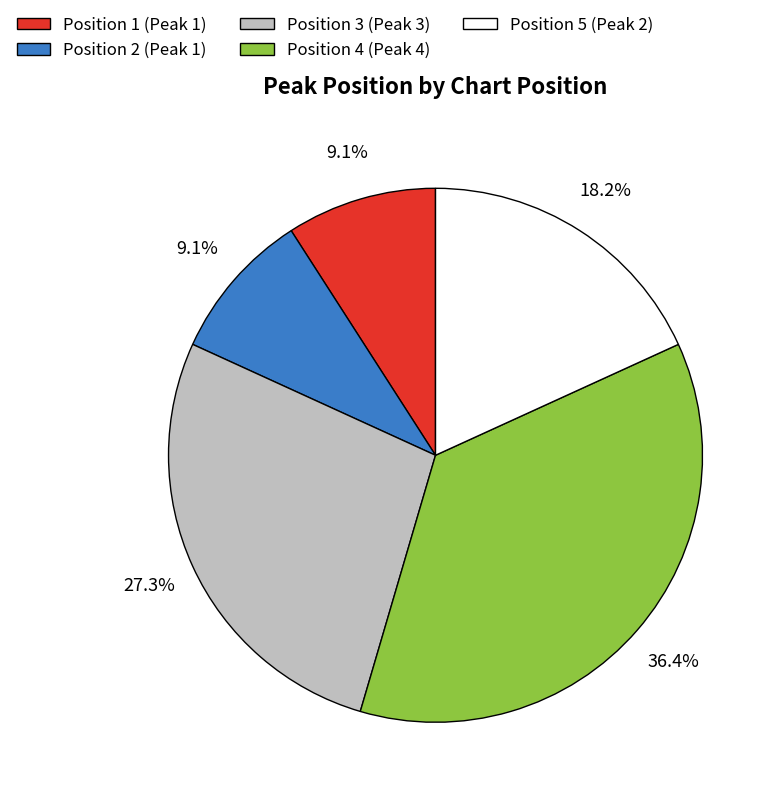

Does Position 4 (Peak 4) represent more than half of the total?

No